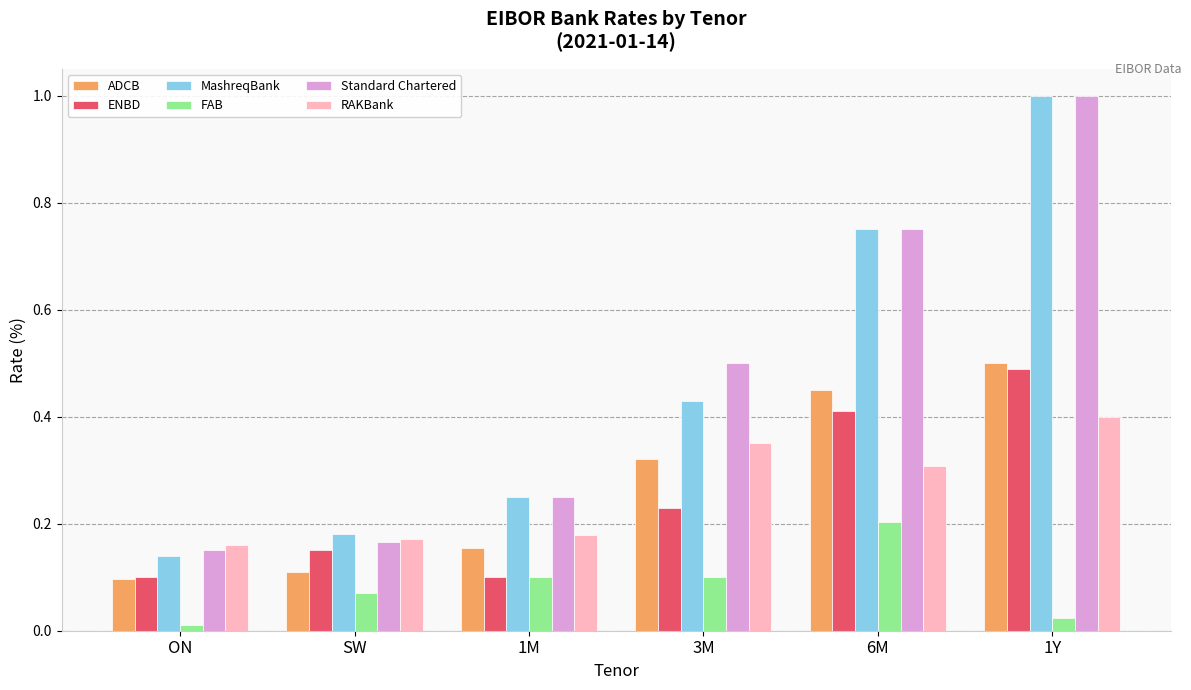

How many bars are there in total?

36